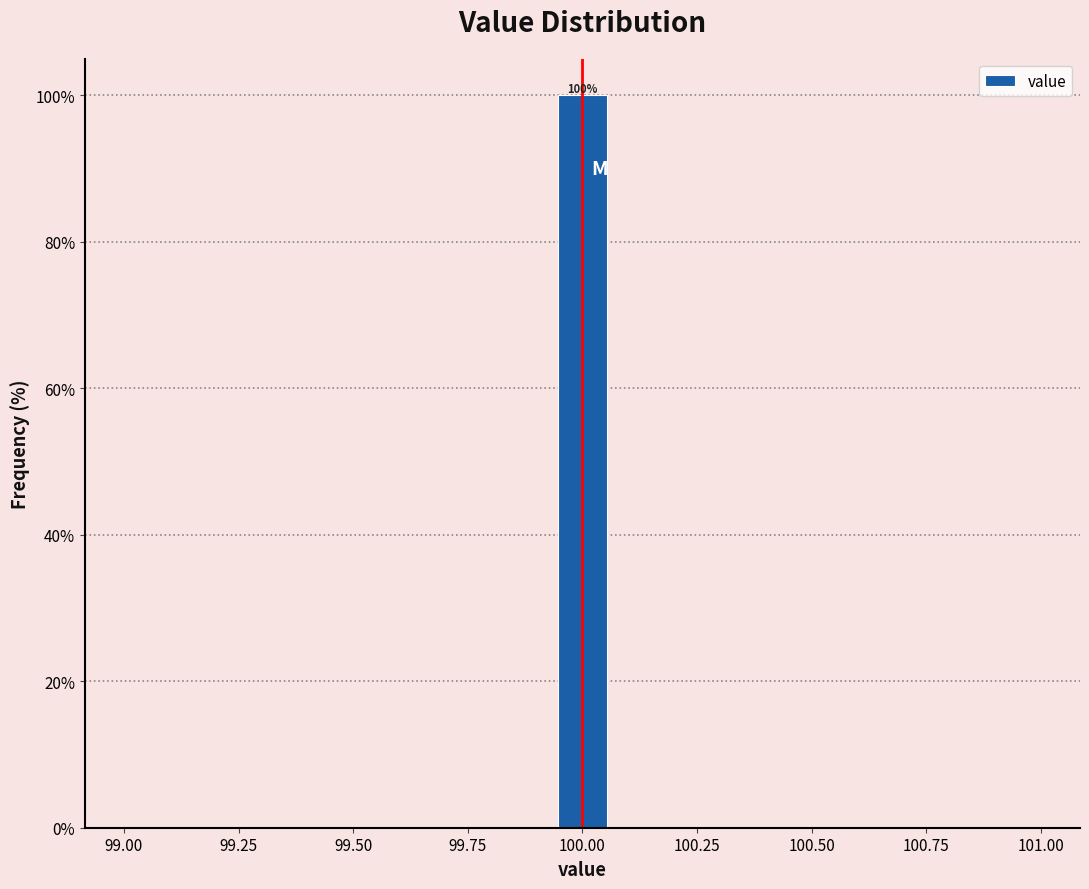

Around what value on the x-axis is the tallest bar? Give the approximate position of its centre, as read against the axis.

100.00